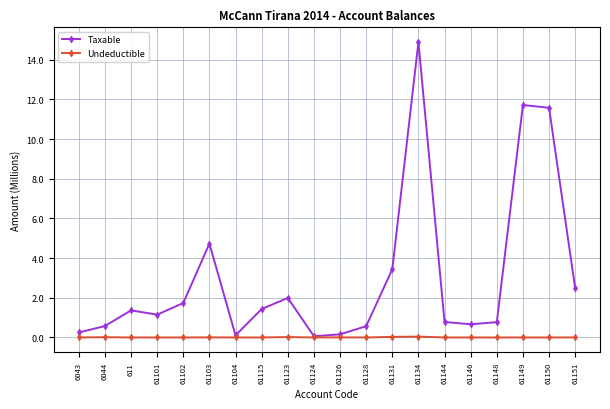

What is the label of the 18th point from the left?

61149